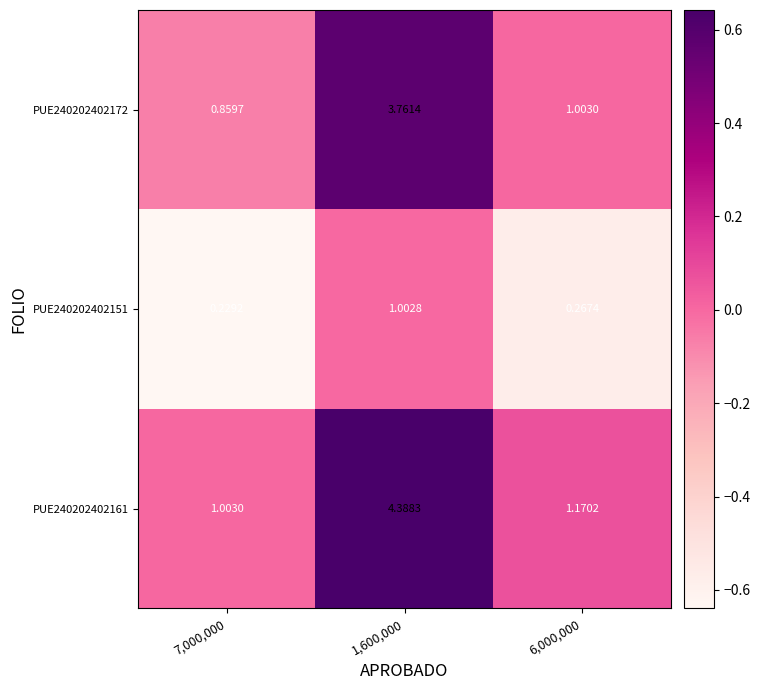

Is the value of PUE240202402161 at 6,000,000 greater than the value of PUE240202402151 at 1,600,000?

Yes